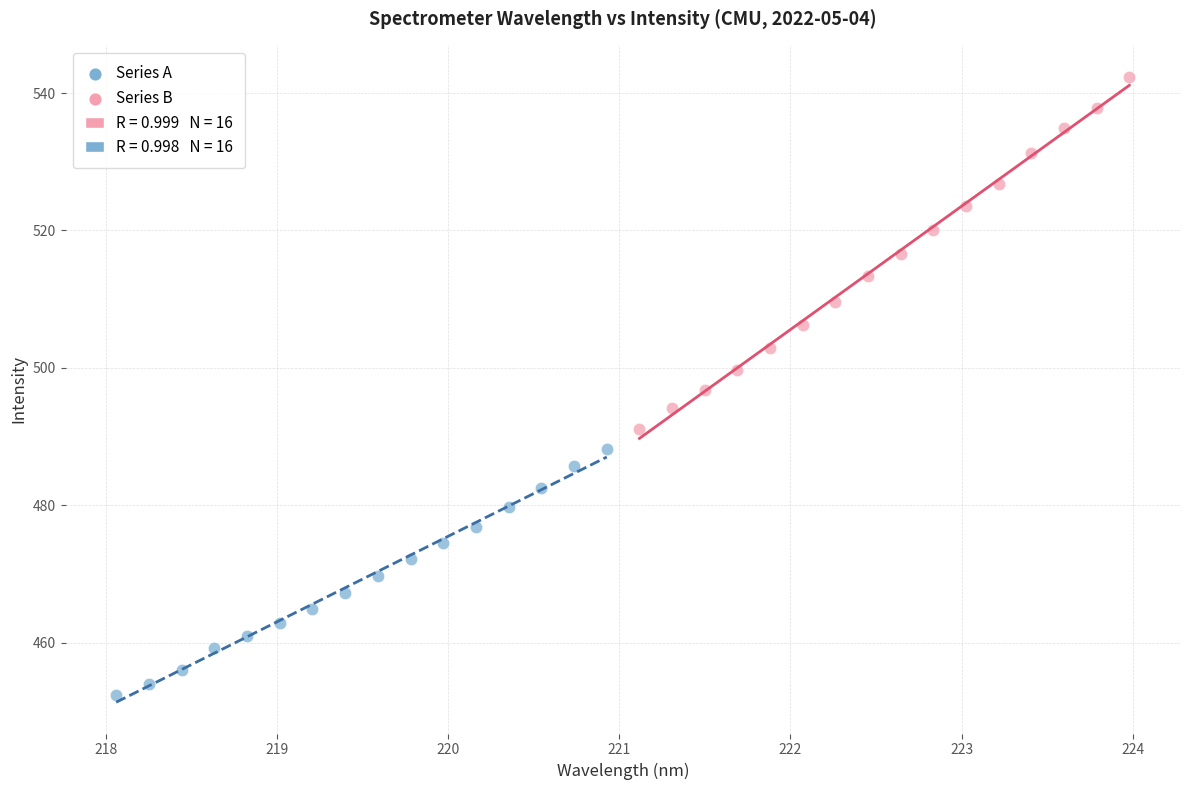

Which series has the widest spread of Y values?

Series B